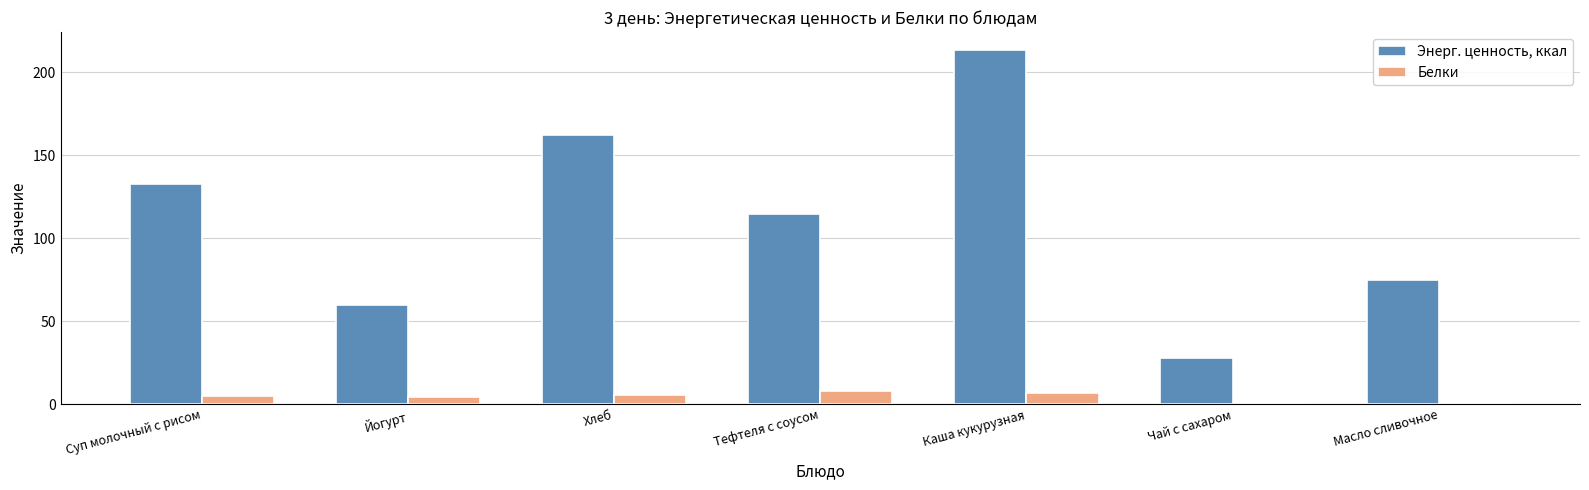

The value of Энерг. ценность, ккал at Каша кукурузная is 213.6. True or false?

True